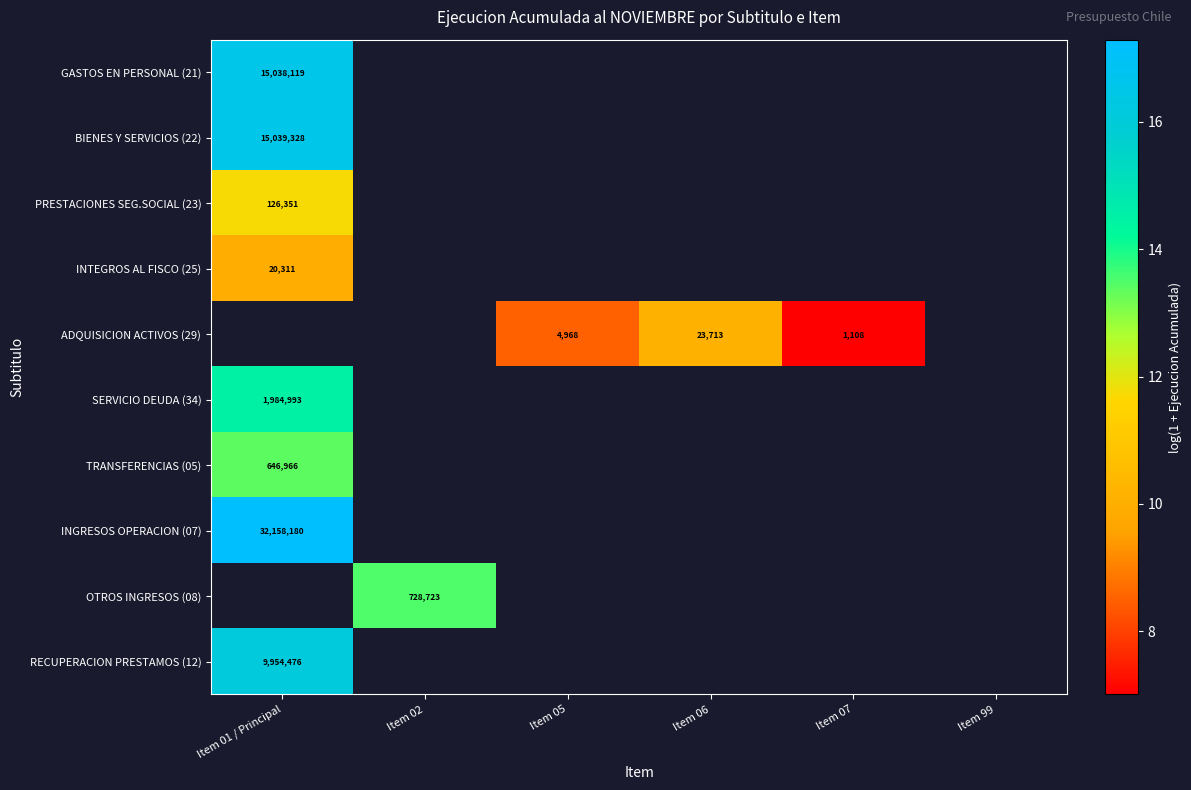

The ADQUISICION ACTIVOS (29) series shows 6946 at Item 06. True or false?

False